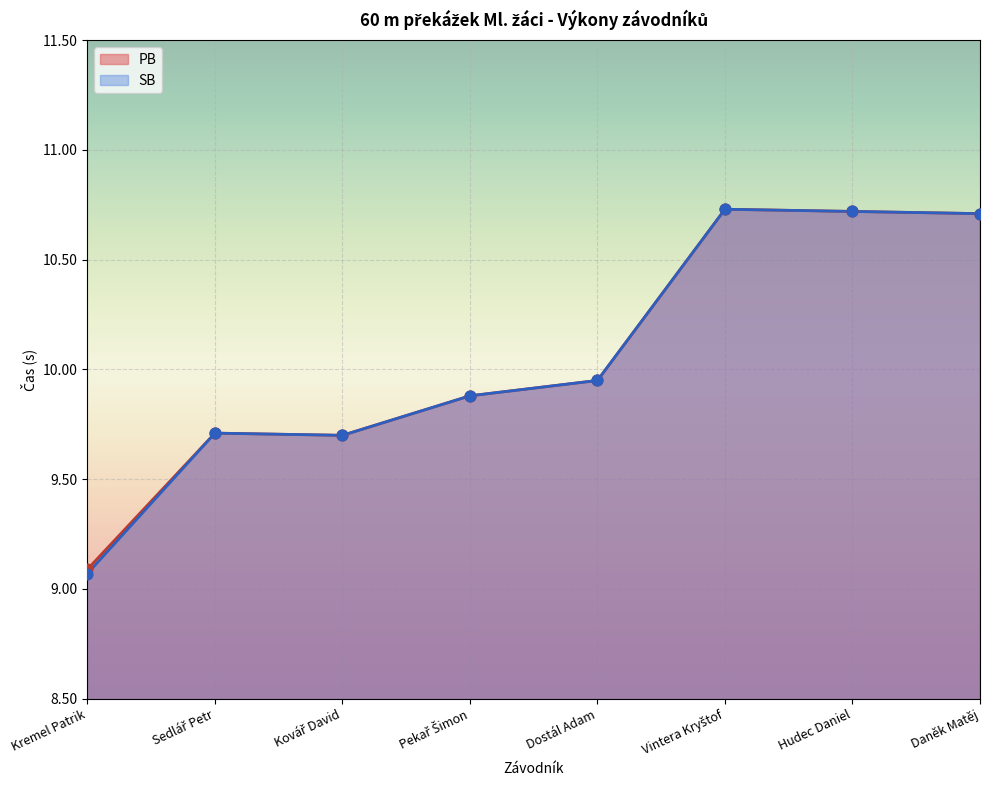

What are all the series names shown in the legend?

PB, SB